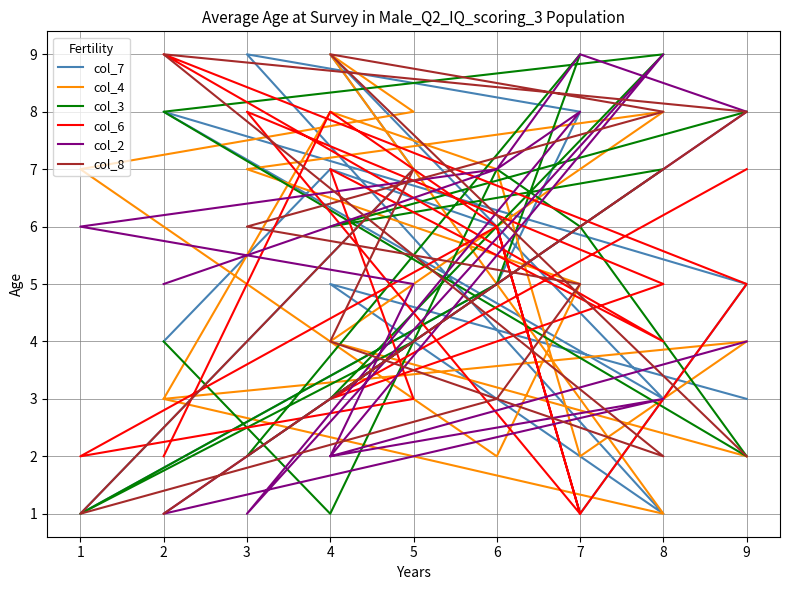

Which series has the widest spread of values?

col_7